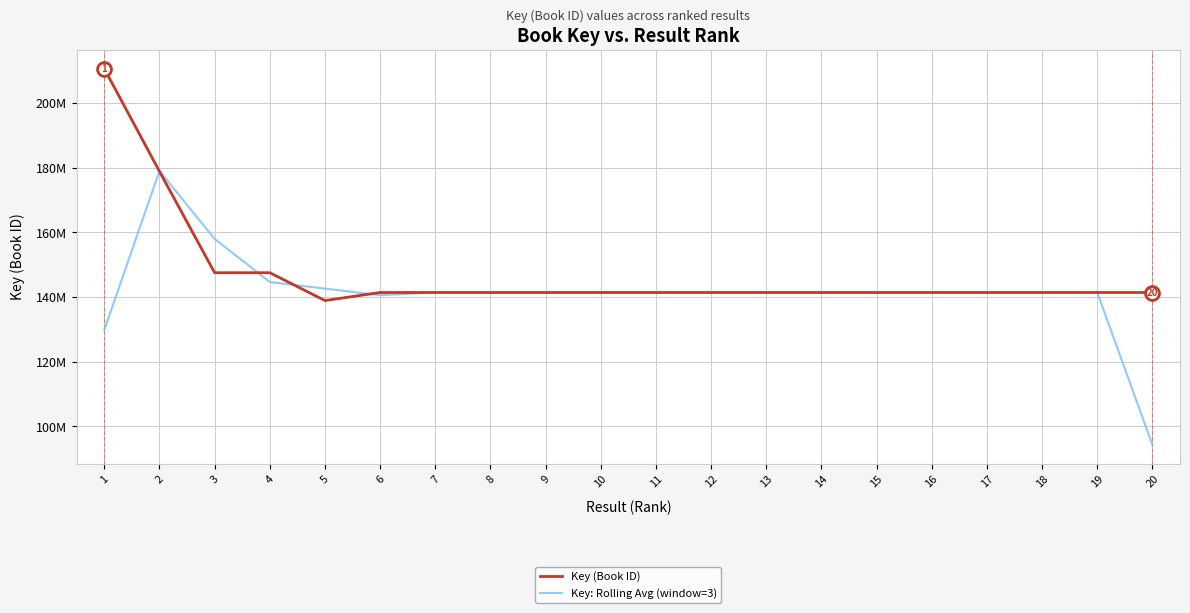

What are all the series names shown in the legend?

Key (Book ID), Key: Rolling Avg (window=3)